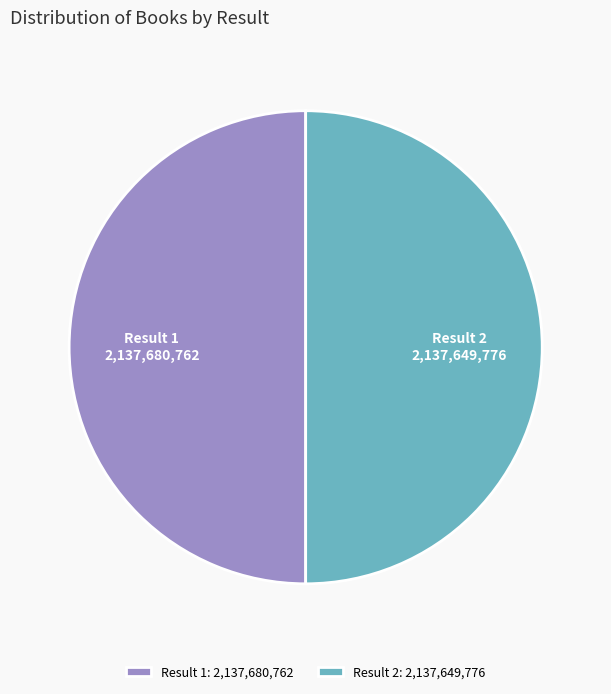

True or false: Result 1 accounts for 43% of the total.

False